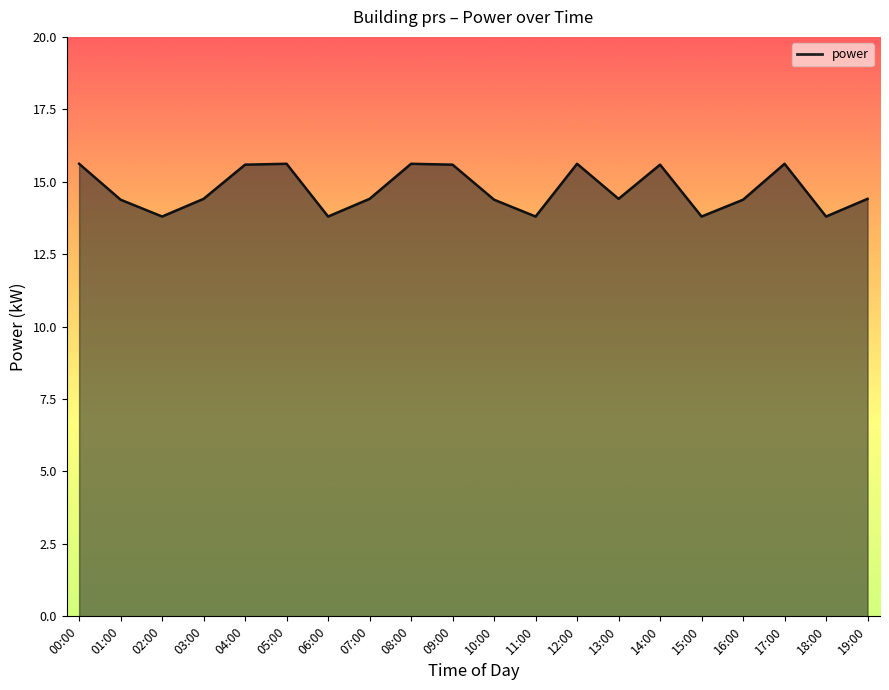

What is the maximum value shown in the chart?

15.6